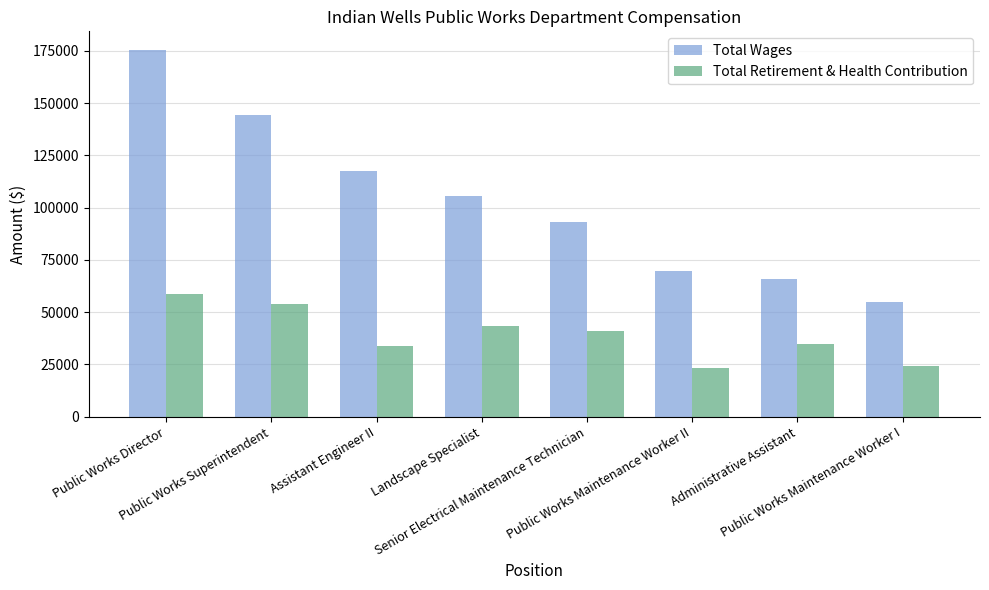

What is the label of the 8th bar from the left?

Public Works Maintenance Worker I